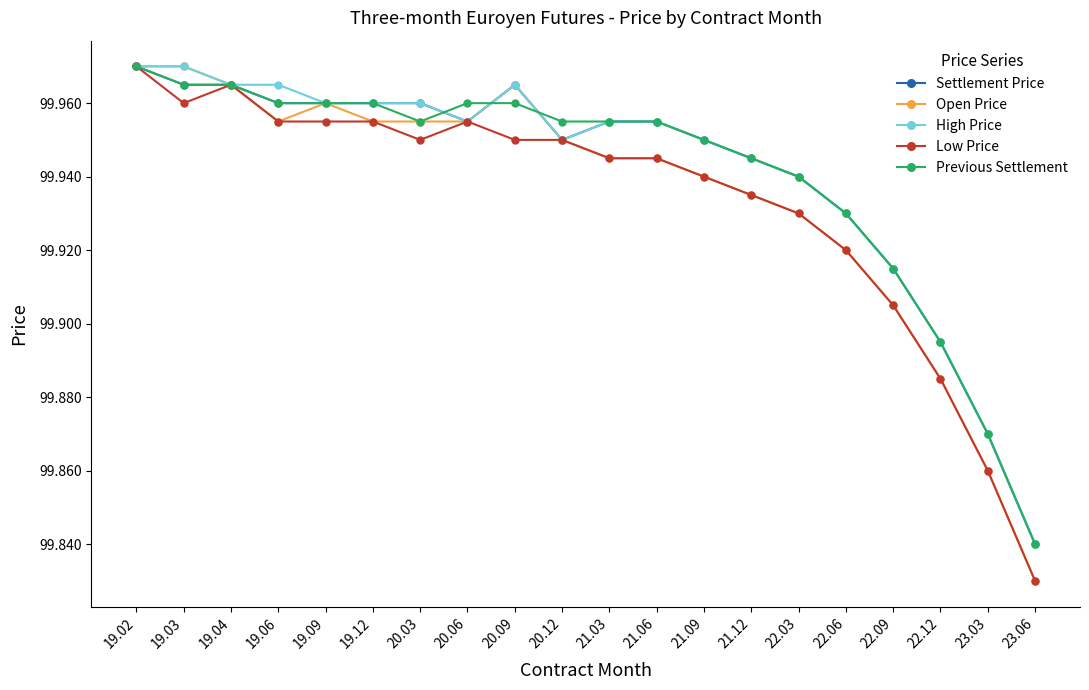

How many Settlement Price values are between 99 and 100?

20